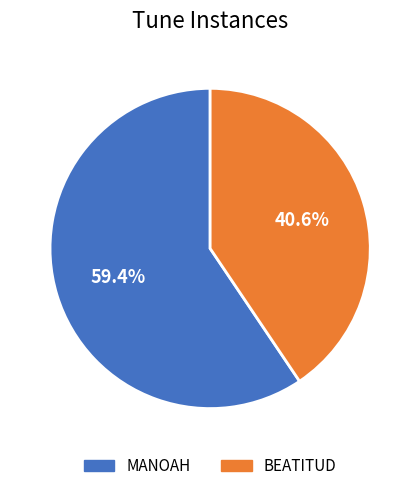

Rank the categories by value from highest to lowest.

MANOAH, BEATITUD